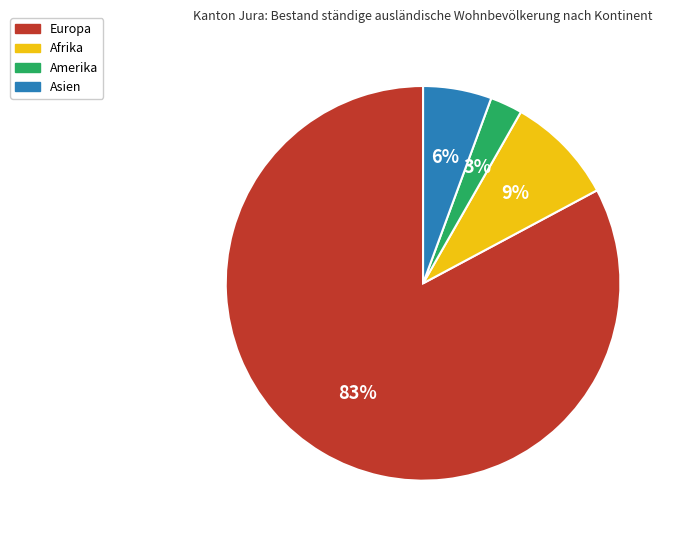

To the nearest percent, what is the combined percentage of Europa and Asien?

88%